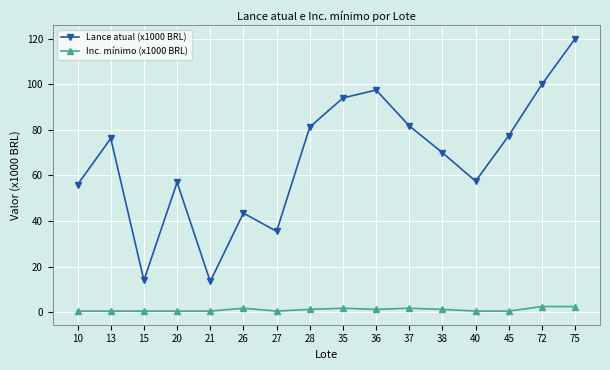

In Lance atual (x1000 BRL), how many points are lower than both neighbors (excluding endpoints)?

4